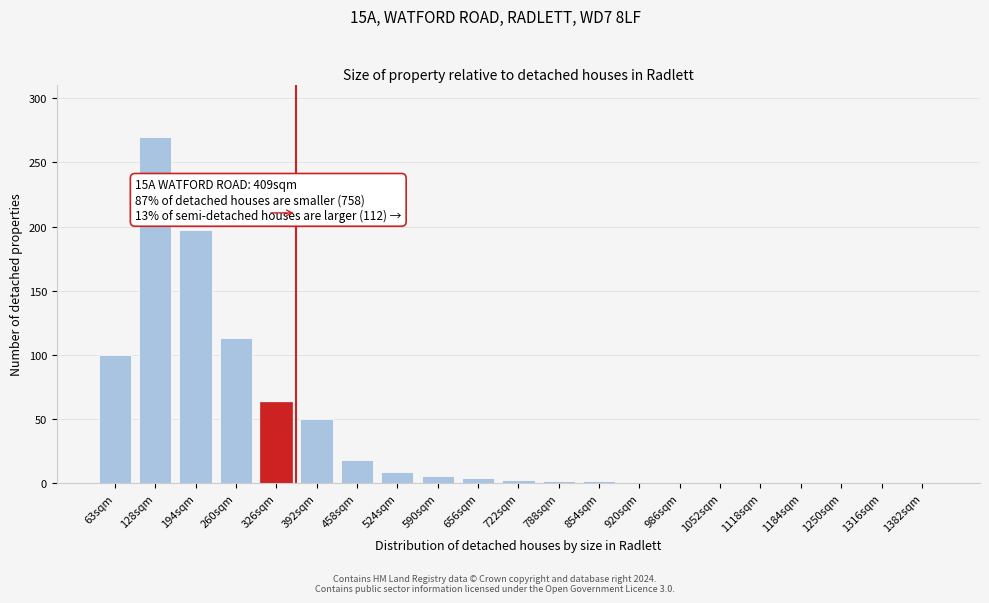

At which label is the value closest to 135?

260sqm